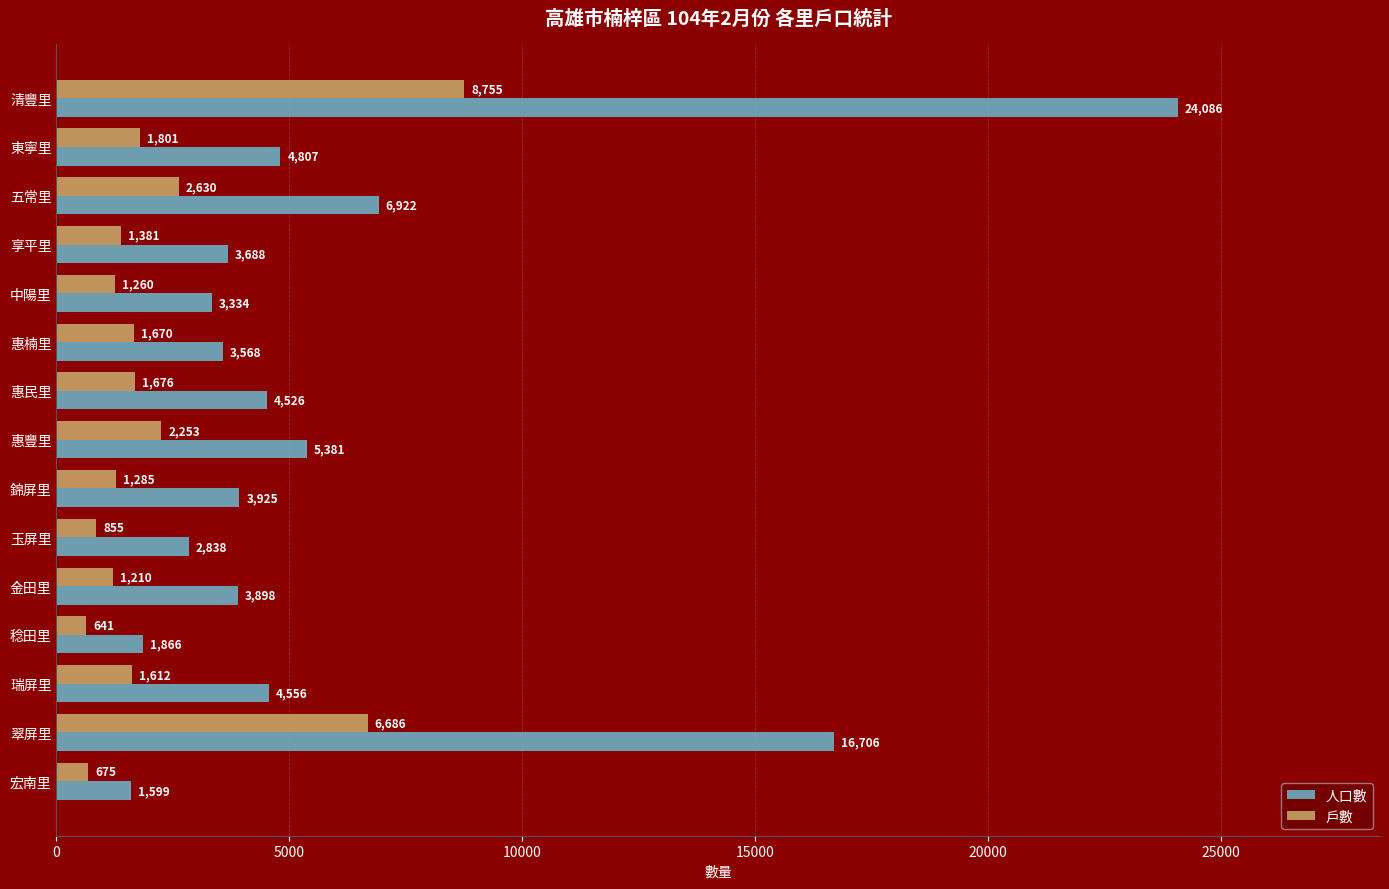

At how many categories does at least one series exceed 22680?

1